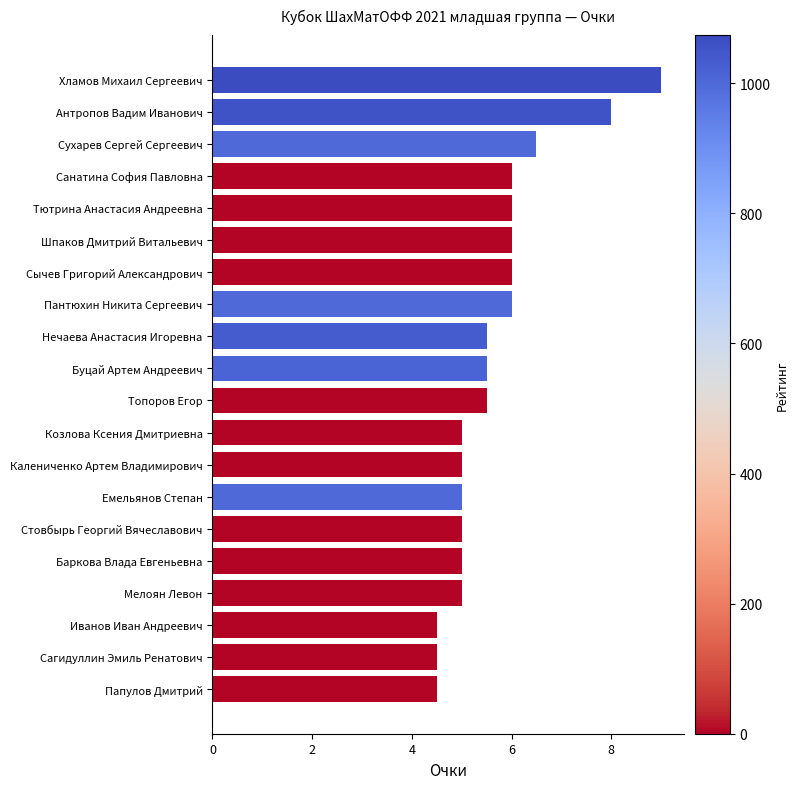

The chart shows a value of 14.1 at Хламов Михаил Сергеевич. True or false?

False